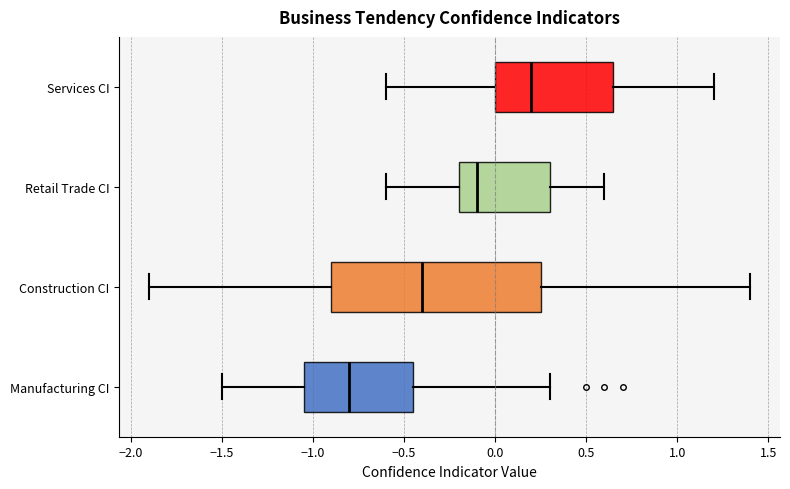

Which box has the furthest to the right median line?

Services CI